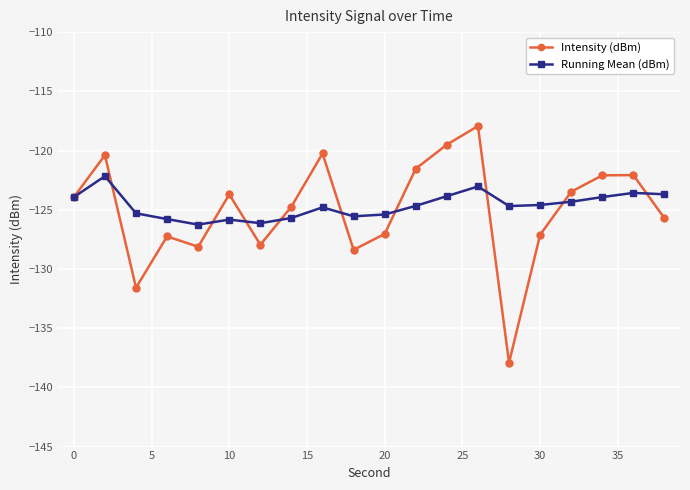

Which series has the largest range (max minus min)?

Intensity (dBm)